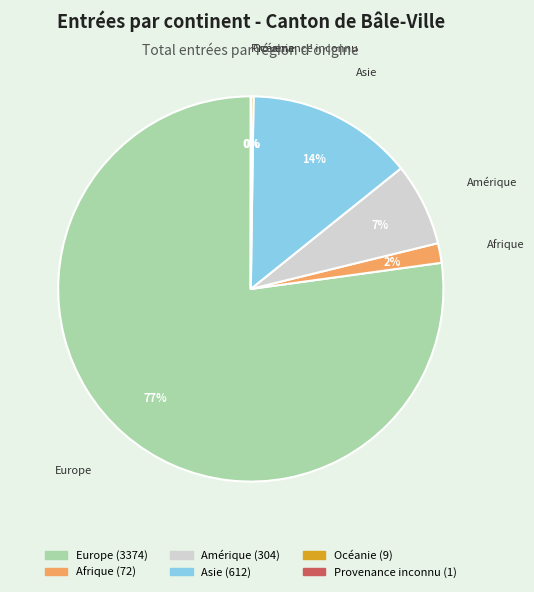

To the nearest percent, what is the combined percentage of Afrique and Amérique?

9%